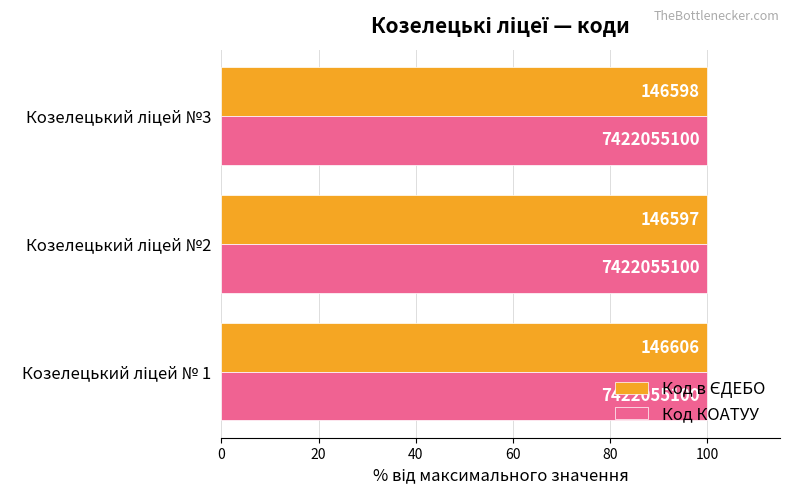

What is the lowest value of the Код в ЄДЕБО series?

100.0